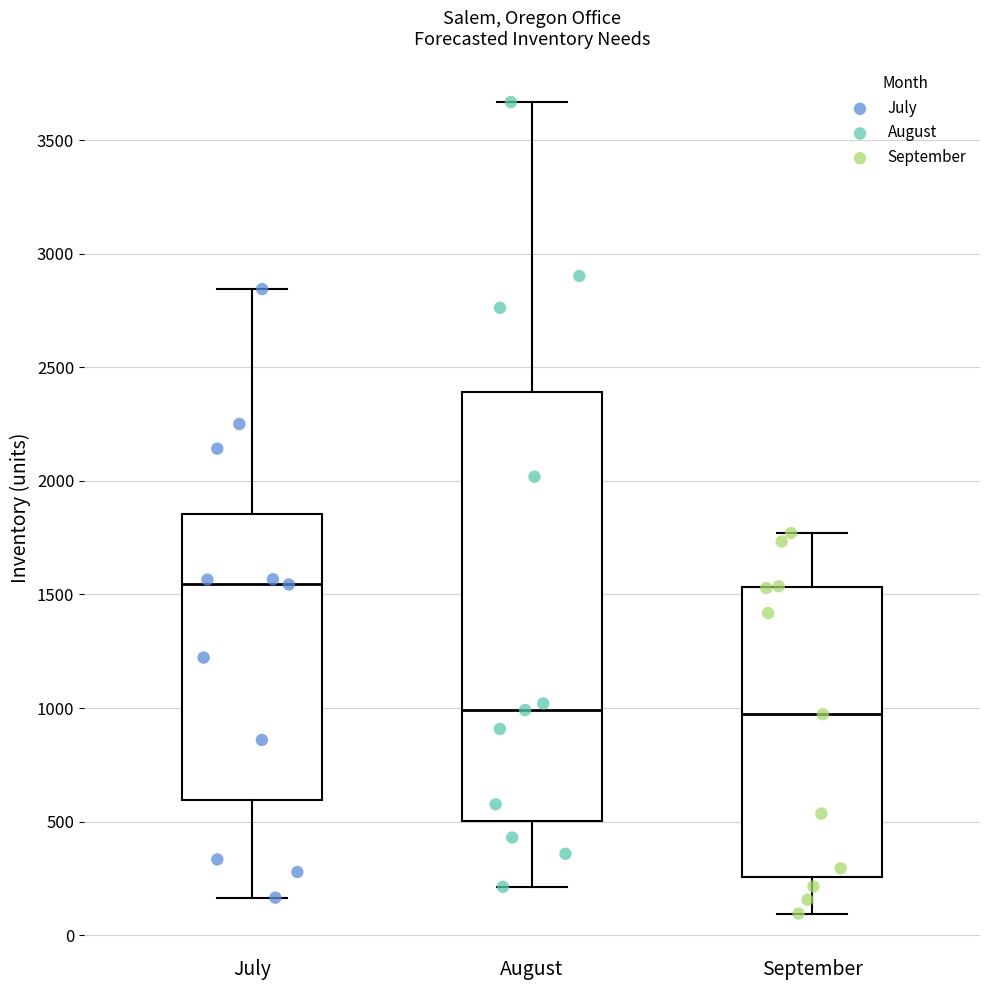

Comparing the boxes themselves (not the whiskers), which one is the tallest?

August